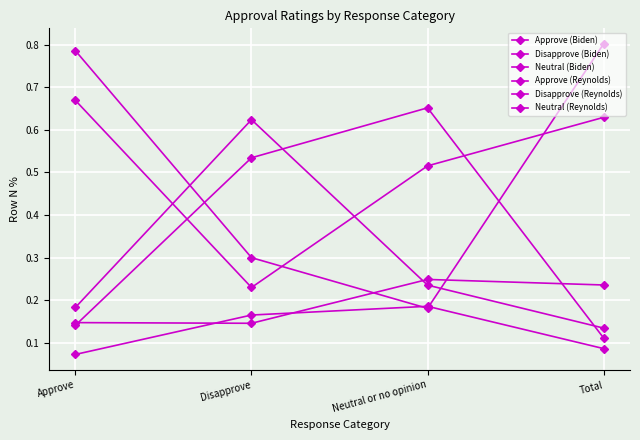

What is the sum of all Approve (Reynolds) values?

1.2